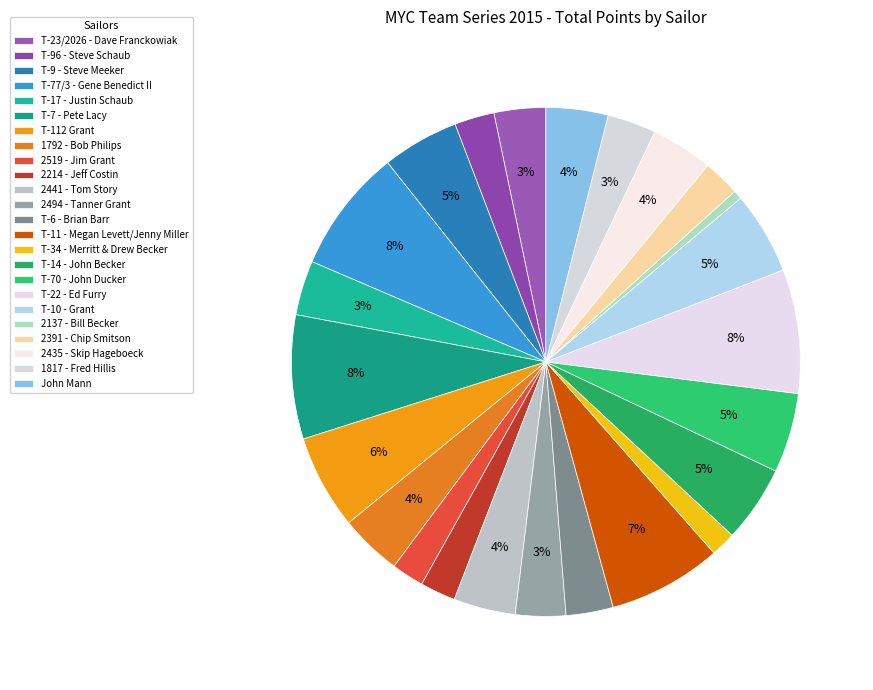

Rank the categories by value from highest to lowest.

T-77/3 - Gene Benedict II, T-7 - Pete Lacy, T-22 - Ed Furry, T-11 - Megan Levett/Jenny Miller, T-112 Grant, T-10 - Grant, T-70 - John Ducker, T-9 - Steve Meeker, T-14 - John Becker, 1792 - Bob Philips, 2441 - Tom Story, 2435 - Skip Hageboeck, John Mann, T-17 - Justin Schaub, T-23/2026 - Dave Franckowiak, 2494 - Tanner Grant, 1817 - Fred Hillis, T-6 - Brian Barr, T-96 - Steve Schaub, 2391 - Chip Smitson, 2214 - Jeff Costin, 2519 - Jim Grant, T-34 - Merritt & Drew Becker, 2137 - Bill Becker